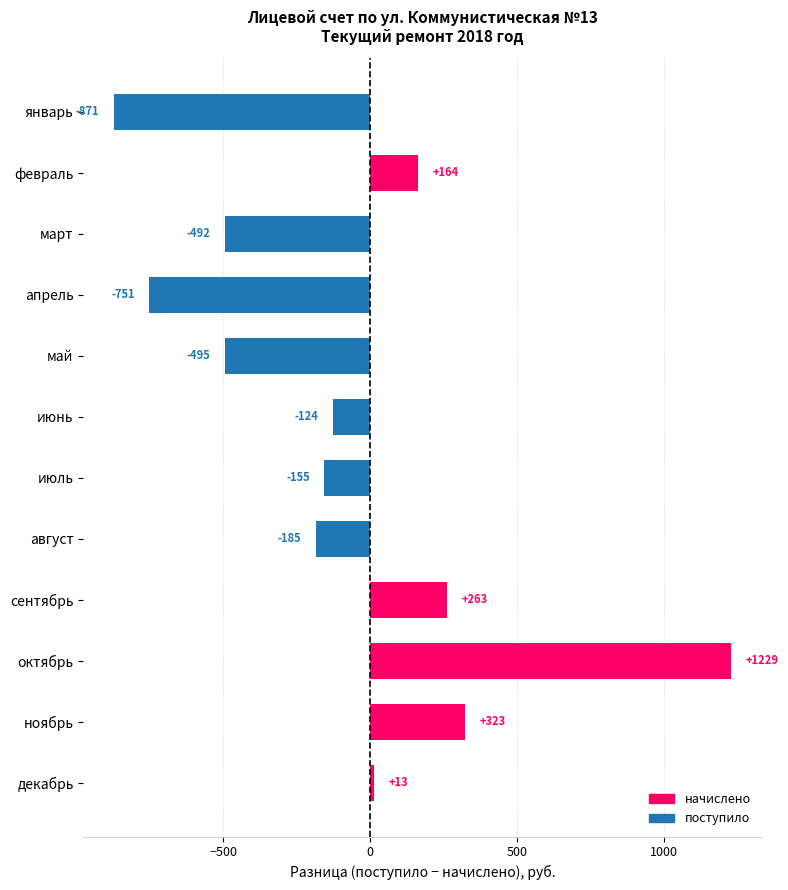

Rank the categories by value from lowest to highest.

январь, апрель, май, март, август, июль, июнь, декабрь, февраль, сентябрь, ноябрь, октябрь